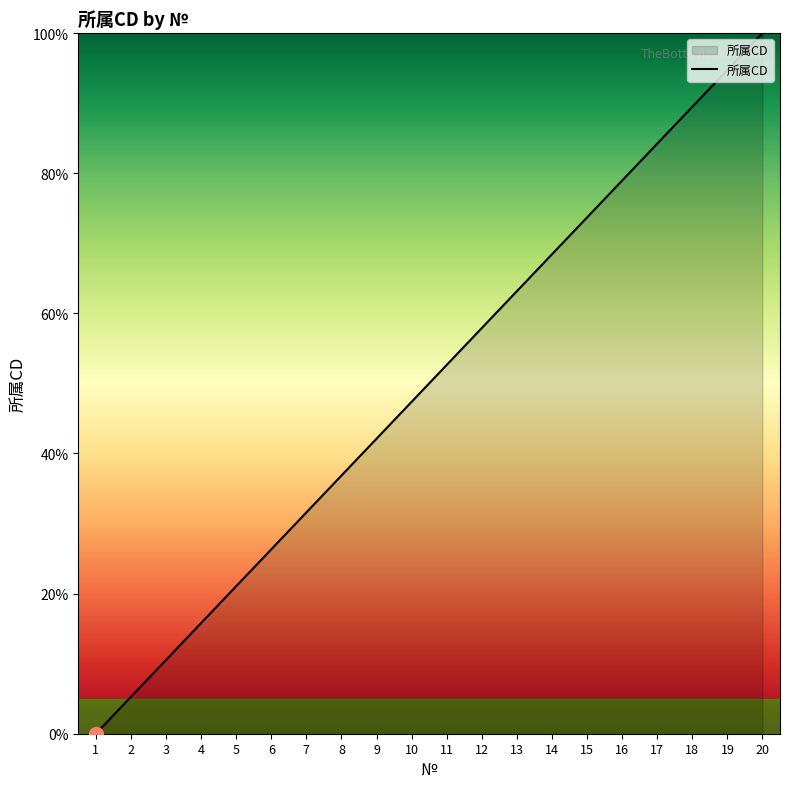

Rank the categories by value from lowest to highest.

1, 2, 3, 4, 5, 6, 7, 8, 9, 10, 11, 12, 13, 14, 15, 16, 17, 18, 19, 20